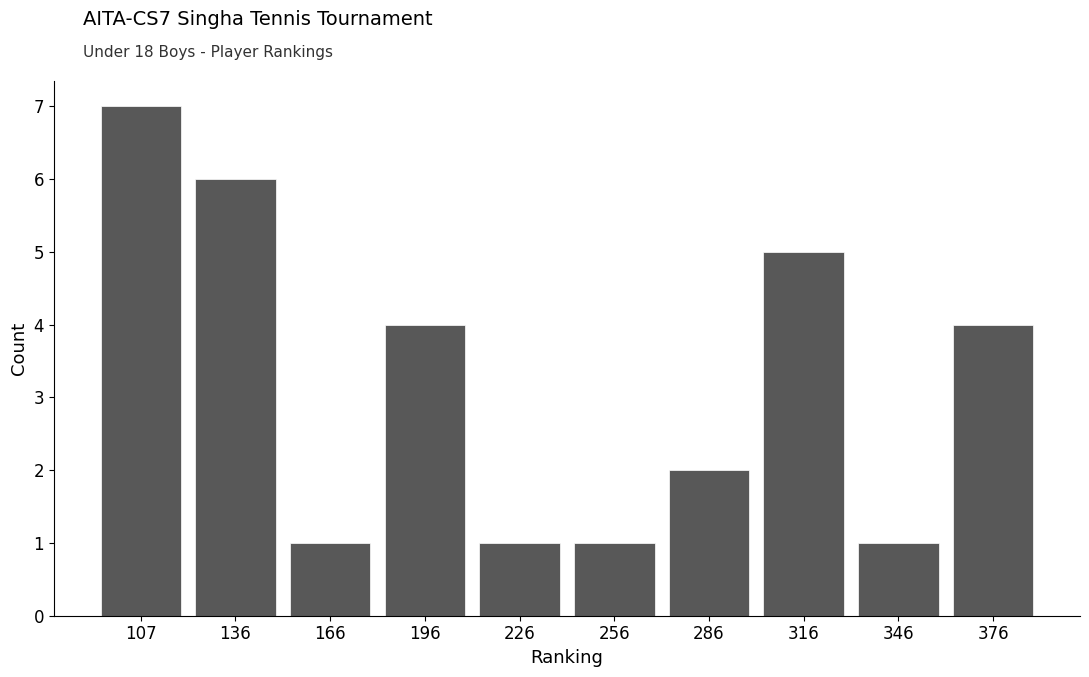

Reading left to right, extract all data points from this chart.

107=7	136=6	166=1	196=4	226=1	256=1	286=2	316=5	346=1	376=4